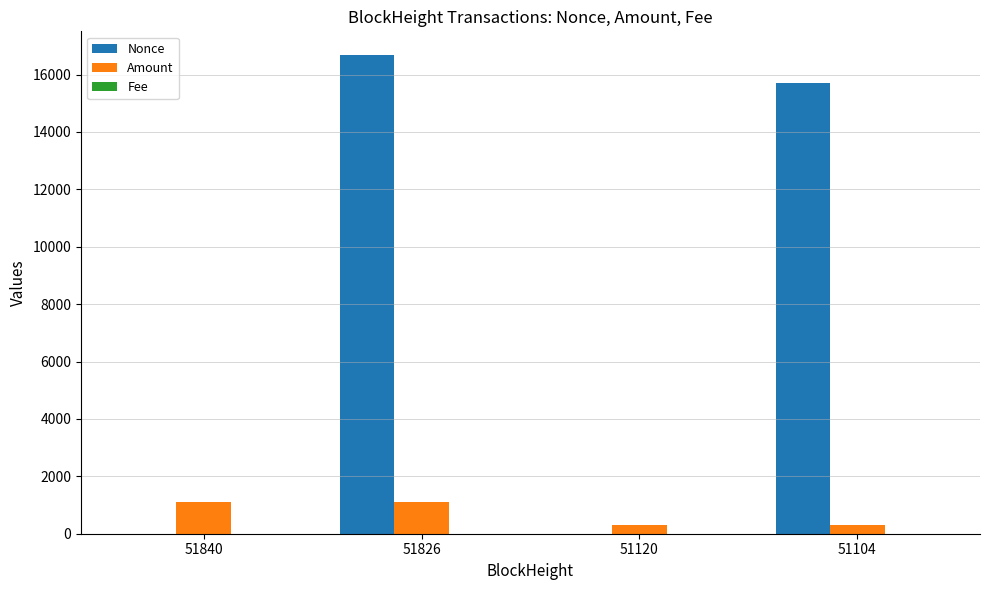

Where is Amount nearest to the value 698?

51104